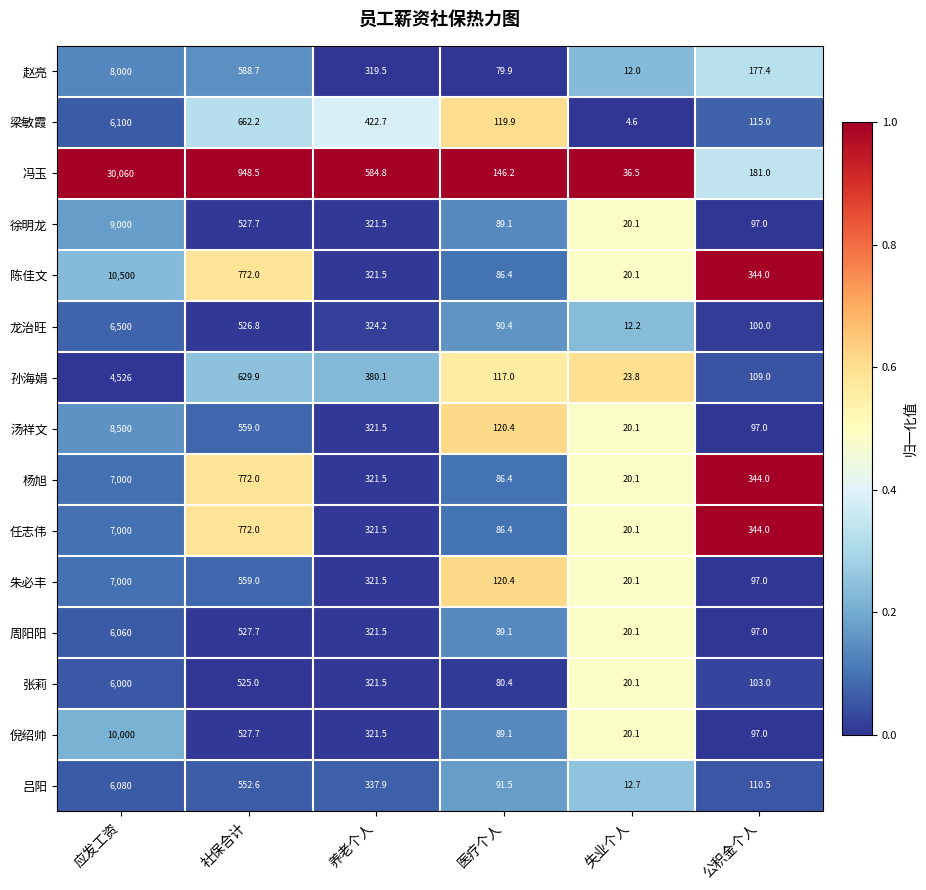

What is the difference between the maximum and minimum values in the 张莉 series?

5979.9